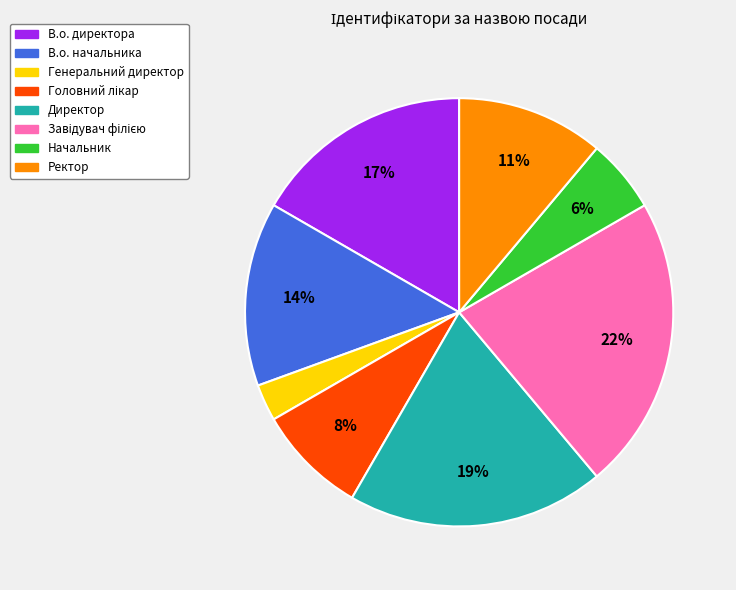

Is the sum of Начальник and Ректор greater than half?

No